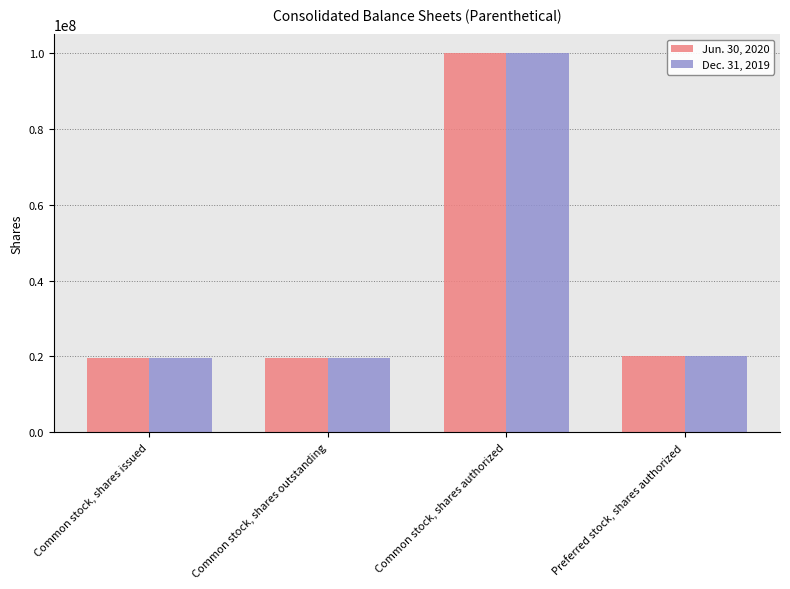

Count the number of categories in the chart.

4